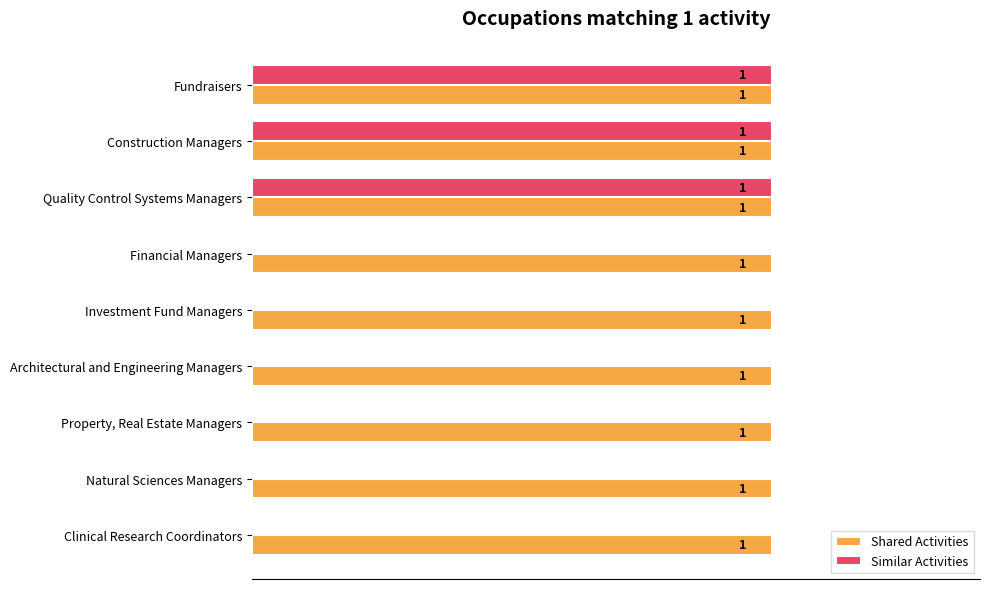

Is the value of Shared Activities at Property, Real Estate Managers greater than the value of Similar Activities at Investment Fund Managers?

Yes